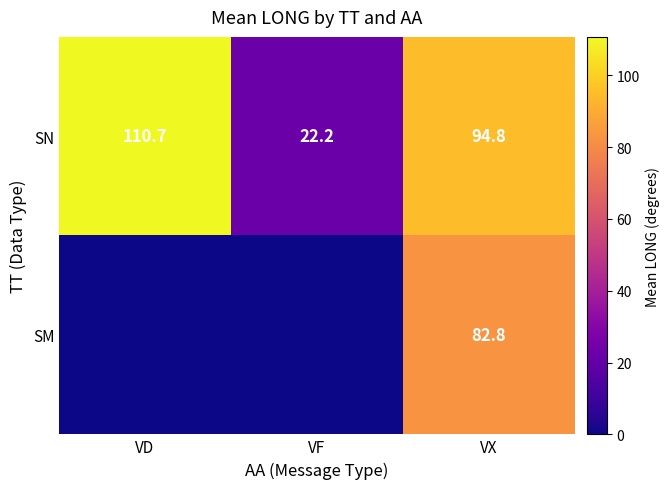

At which category does the chart reach its minimum across all series?

VD